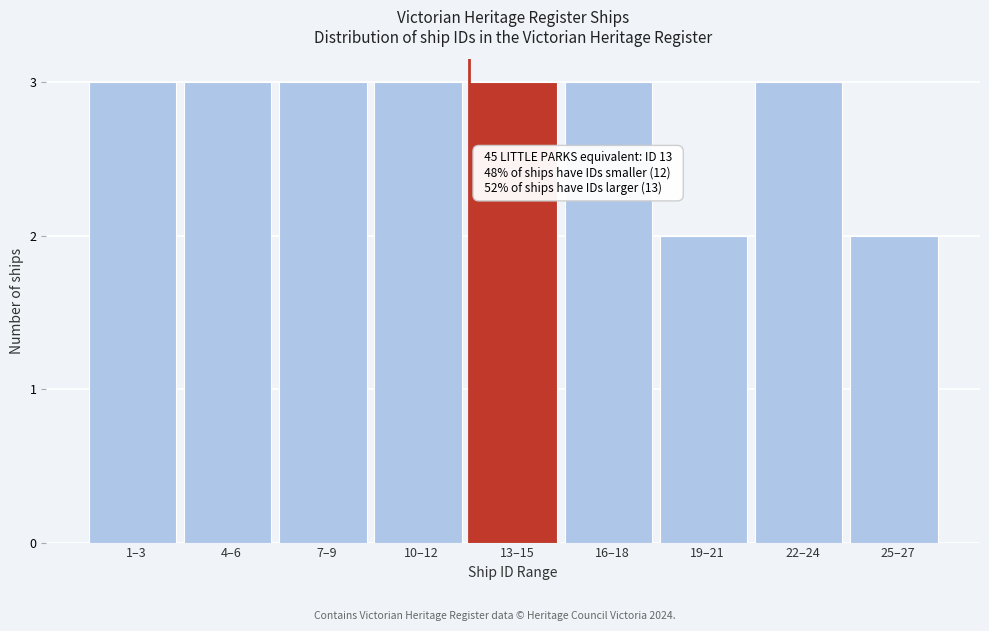

Reading left to right, list all the values displayed in this chart.

1–3=3	4–6=3	7–9=3	10–12=3	13–15=3	16–18=3	19–21=2	22–24=3	25–27=2